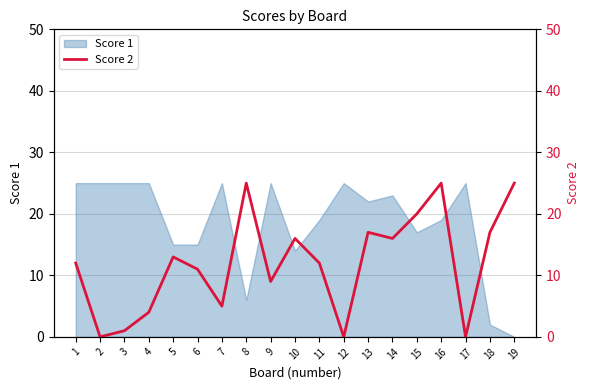

Which category has the lowest value across all series?

2